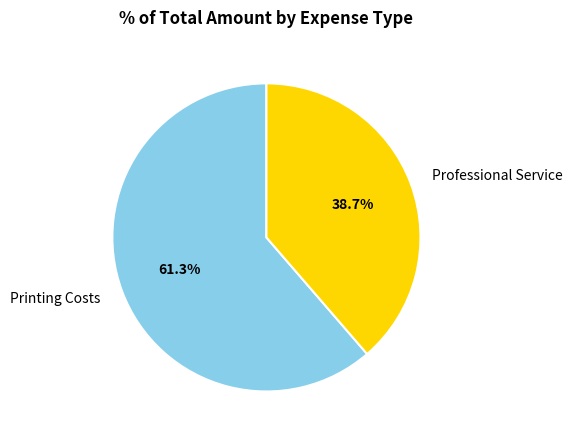

Which category has the biggest portion of the pie?

Printing Costs